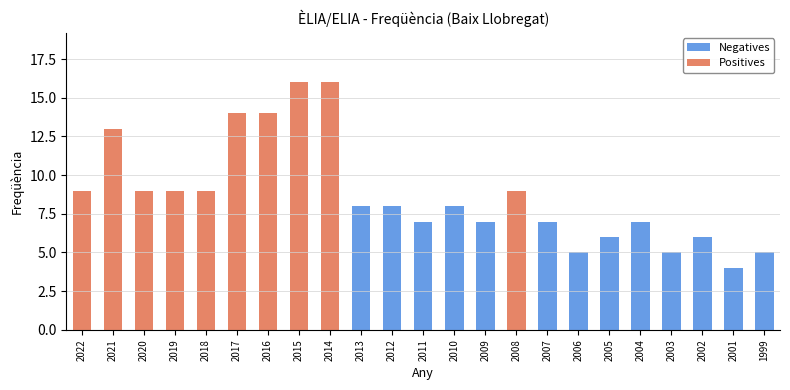

What is the value of the Positives bar at the 6th from the left?

14